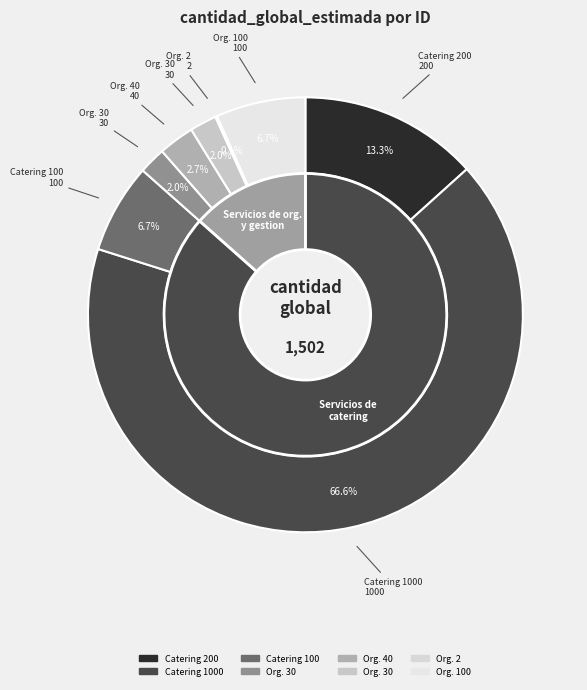

Is there a majority slice in this chart?

Yes